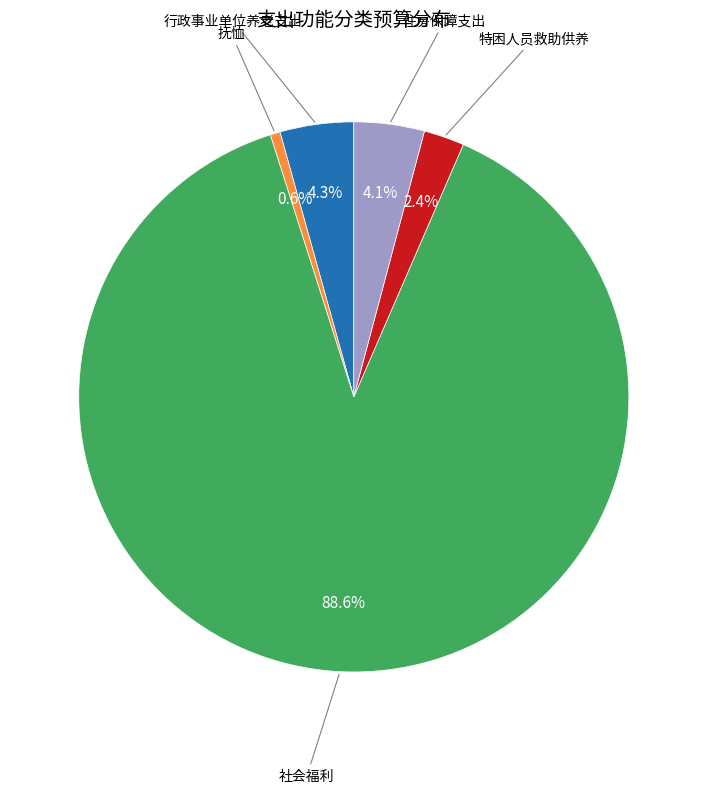

Count the number of slices in the pie.

5